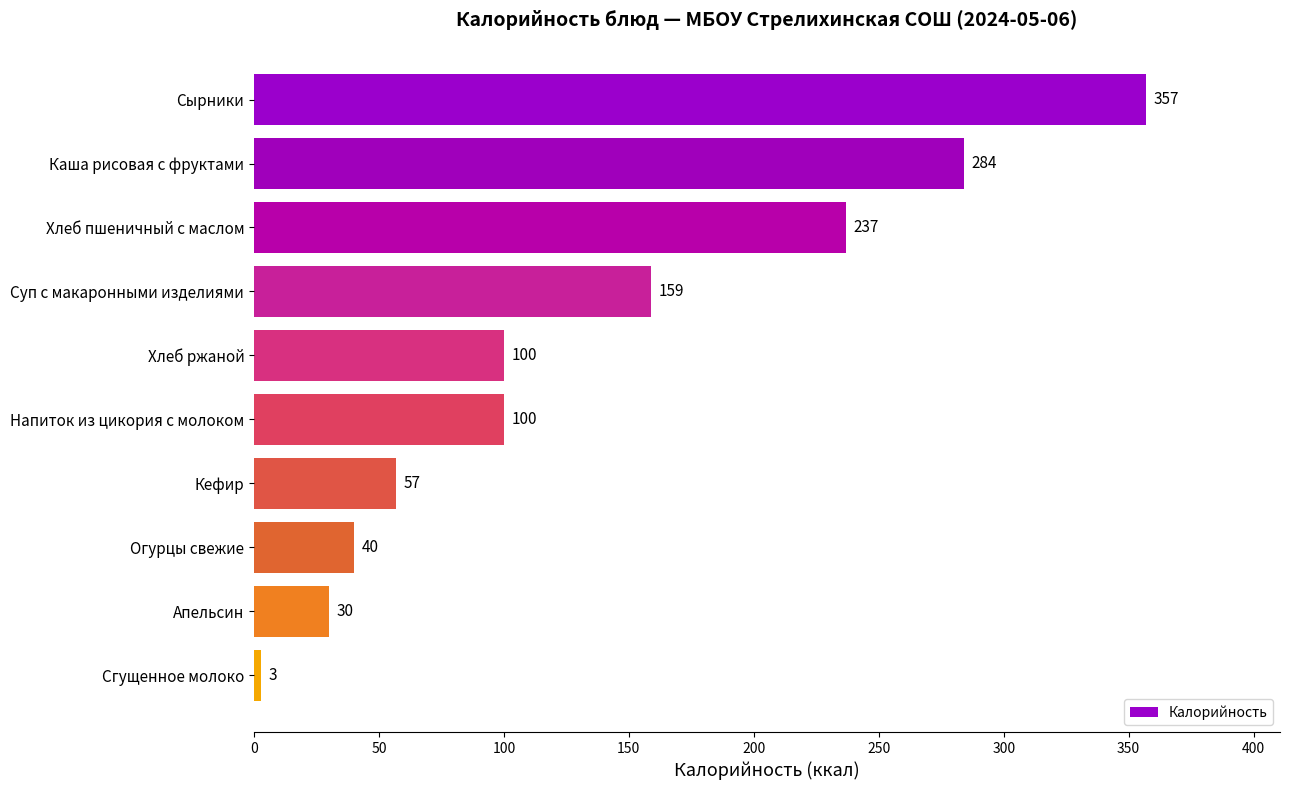

How many bars are there in total?

10